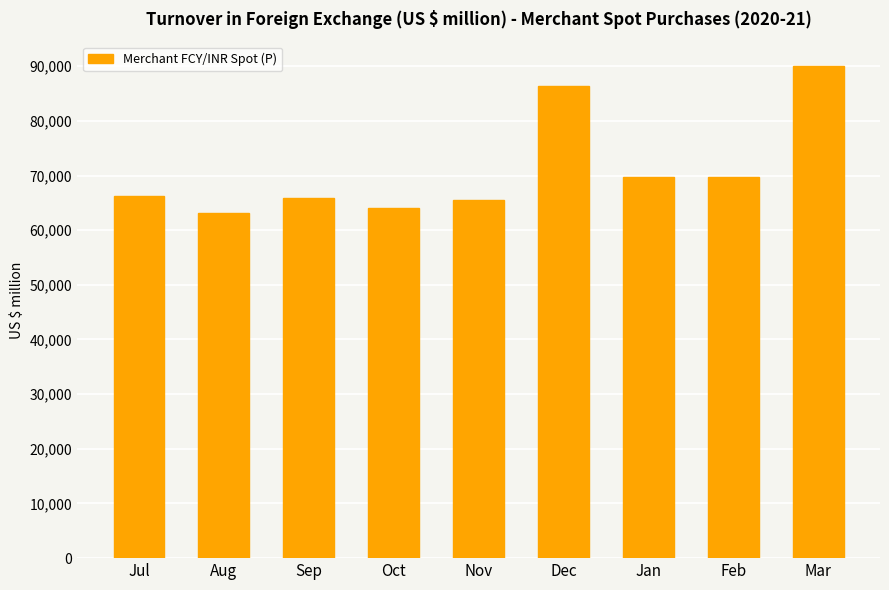

What is the difference between the second highest and second lowest values?

22262.2